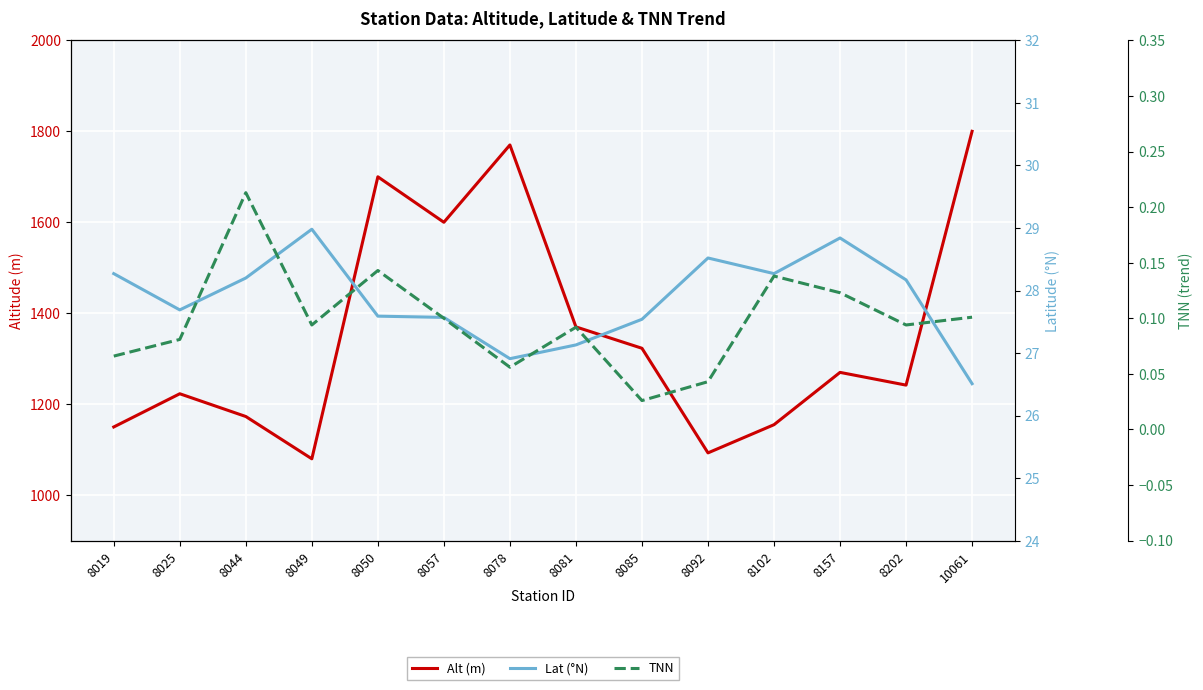

Count the number of categories in the chart.

14